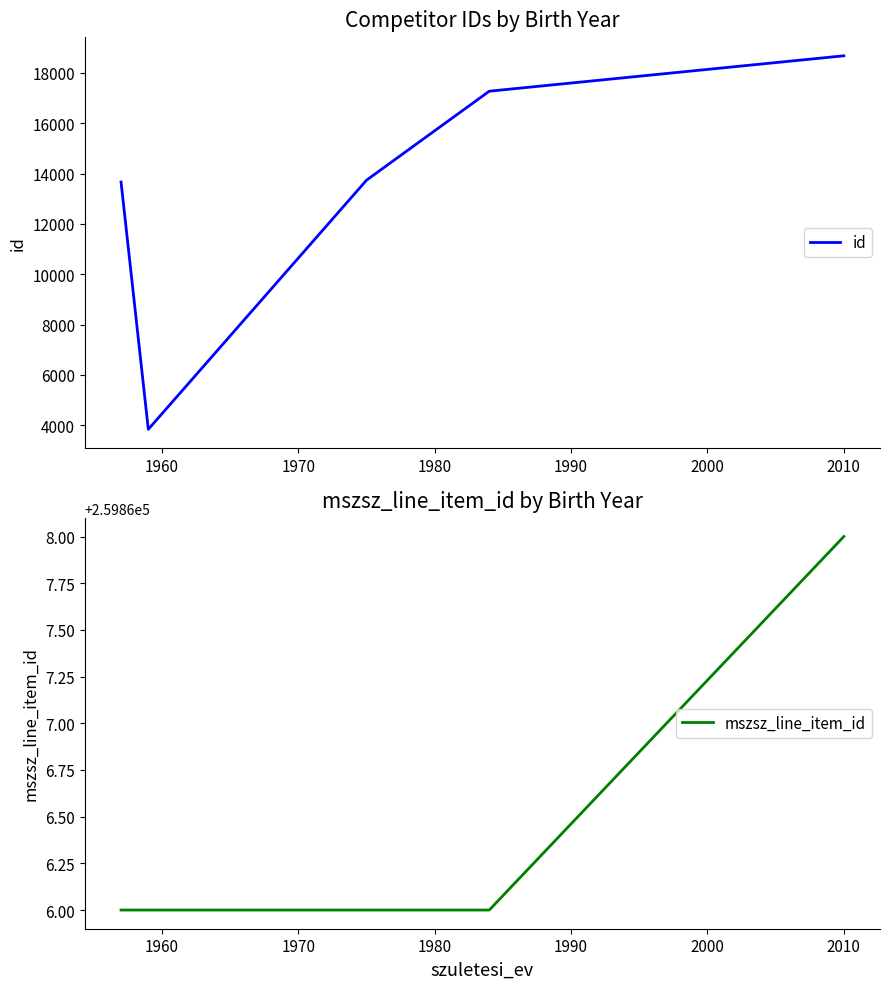

What is the total value across all series at 1970?

273606